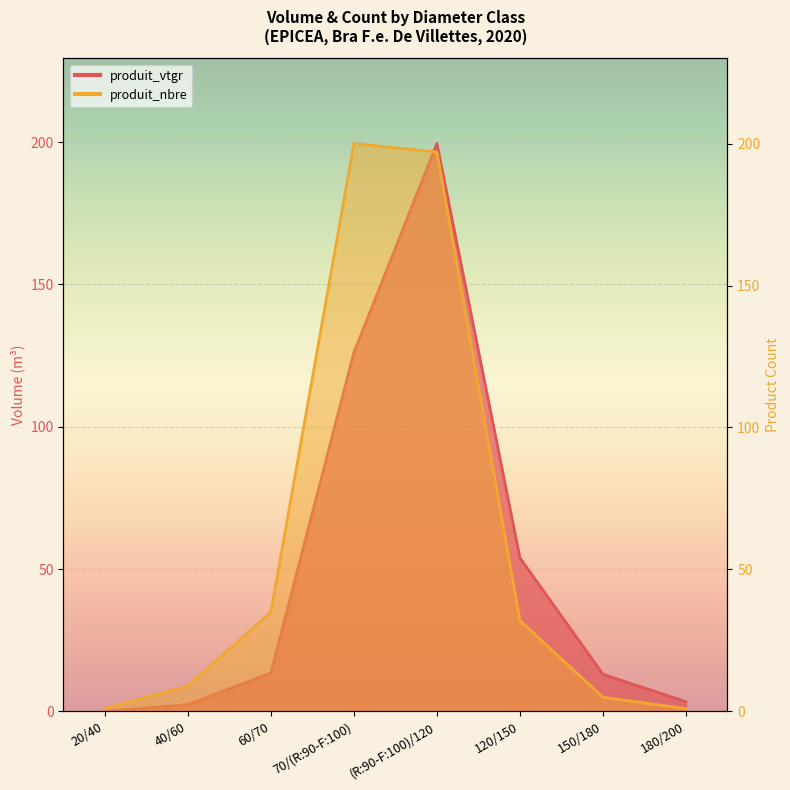

At which label is produit_nbre closest to 100?

60/70